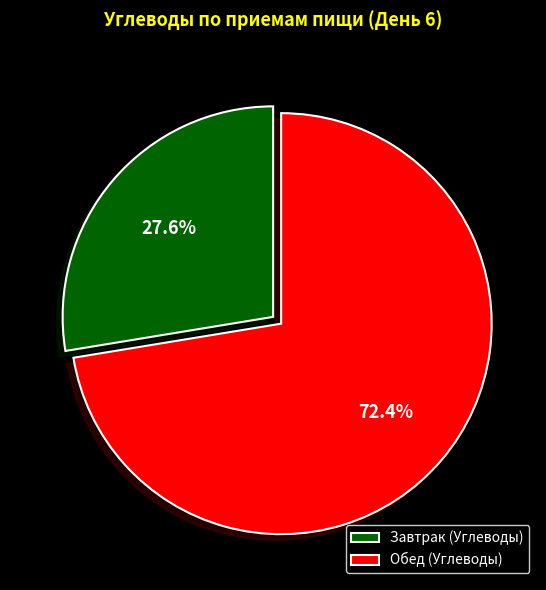

Which has a higher value, Обед (Углеводы) or Завтрак (Углеводы)?

Обед (Углеводы)